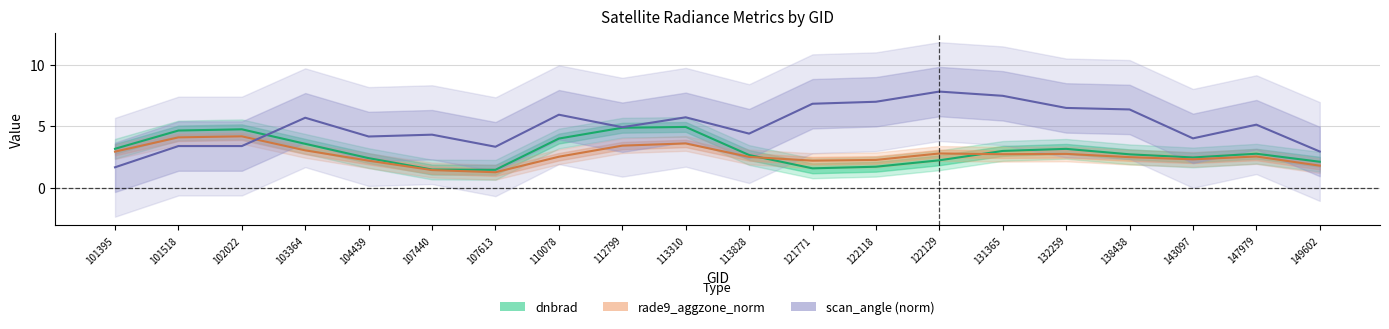

True or false: scan_angle (norm) has a value of 7.8 at 122129.

True